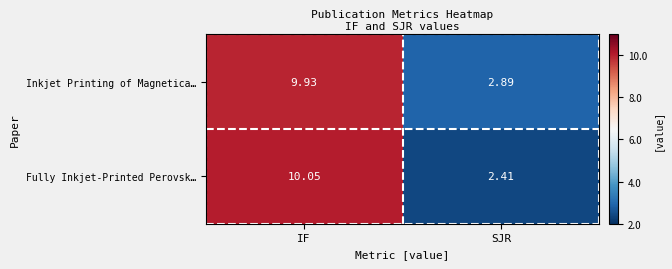

At SJR, list the series in order from smallest to largest.

Fully Inkjet‑Printed Perovsk…, Inkjet Printing of Magnetica…